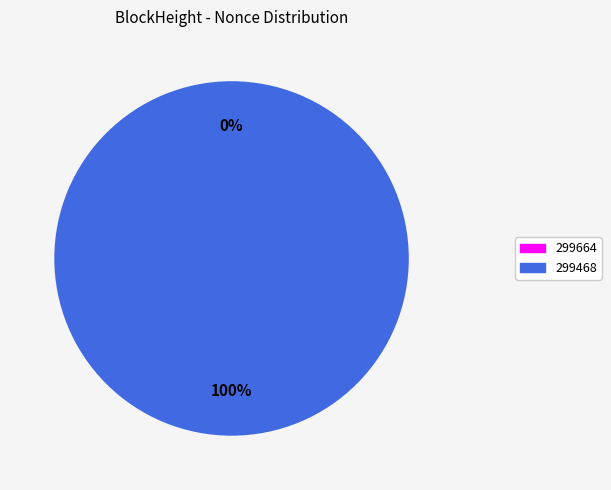

To the nearest percent, what percentage of the pie is 299468?

100%